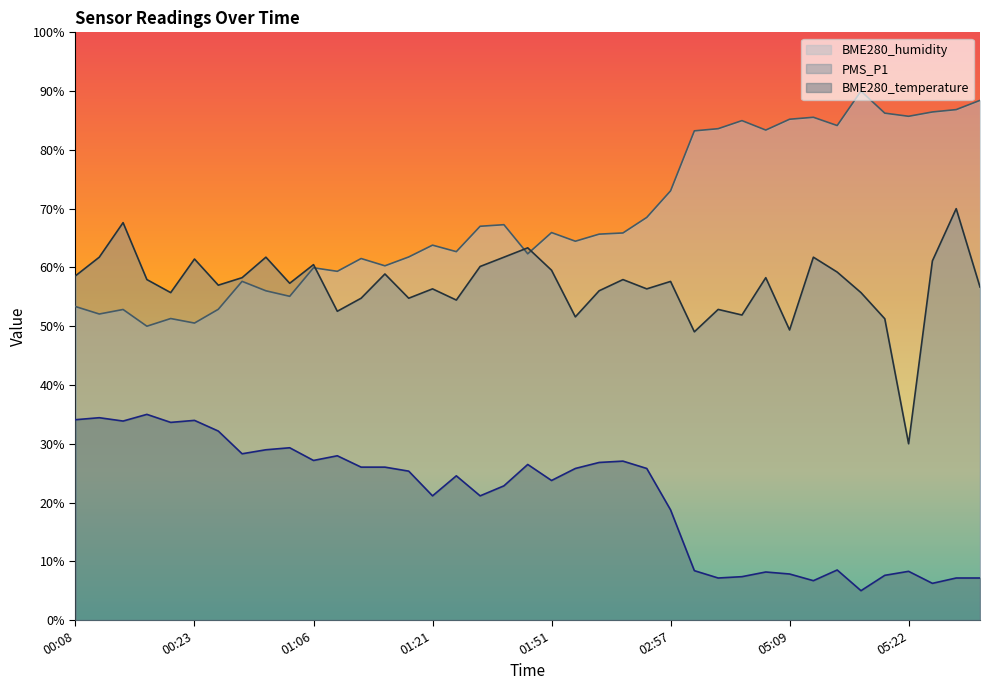

The value of BME280_temperature at 00:08 is 34.1. True or false?

True